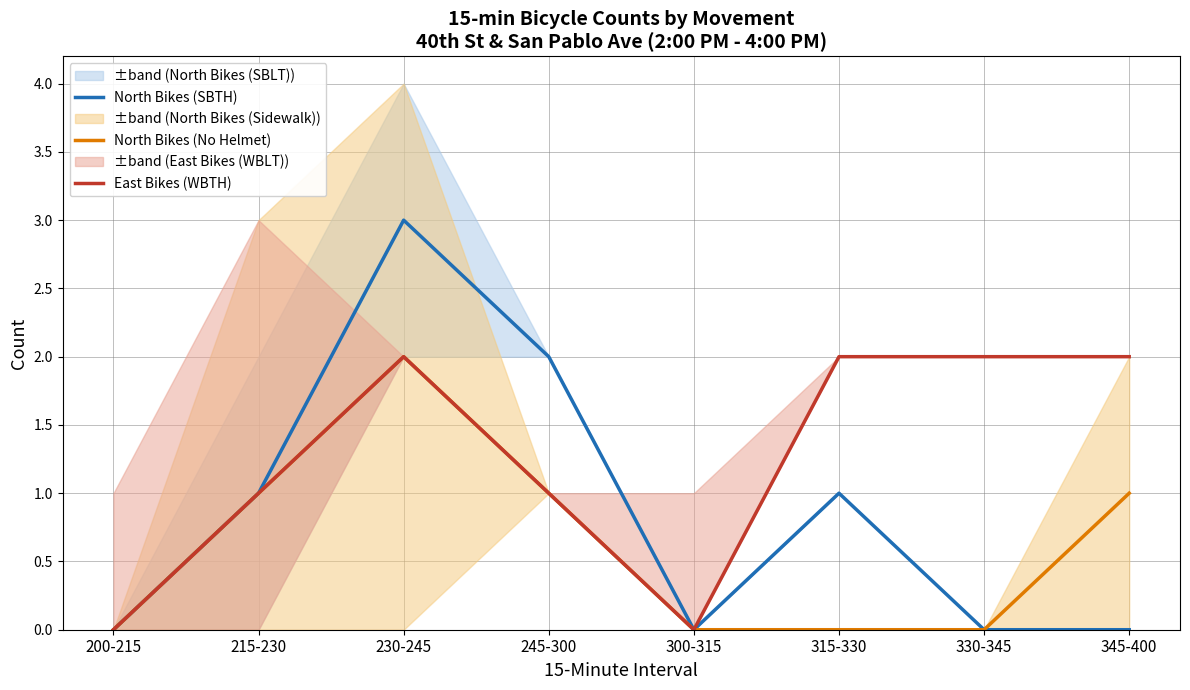

Rank the series at 315-330 from lowest to highest value.

North Bikes (No Helmet), North Bikes (SBTH), East Bikes (WBTH)